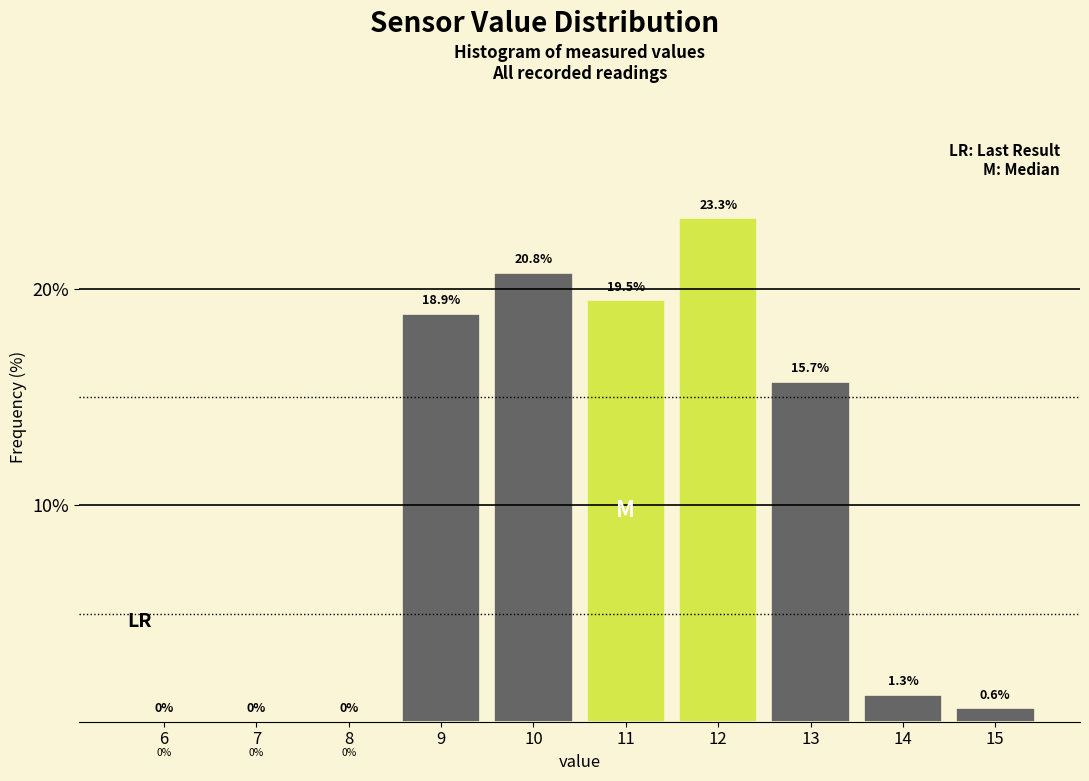

Reading left to right, list all the values displayed in this chart.

6=0.0	7=0.0	8=0.0	9=18.9	10=20.8	11=19.5	12=23.3	13=15.7	14=1.3	15=0.6